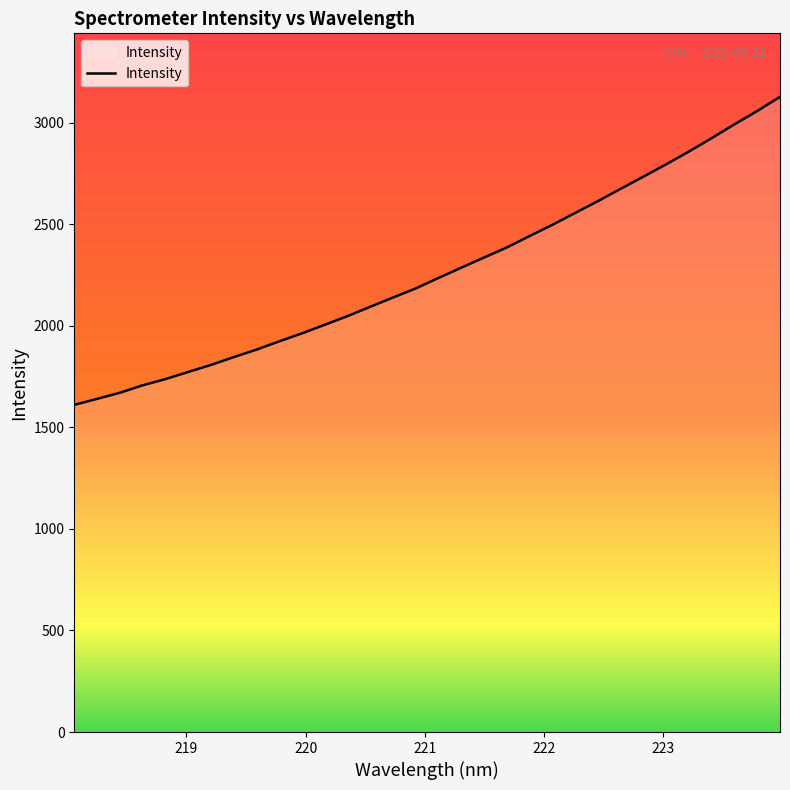

What is the difference between the maximum and minimum values?

1516.7